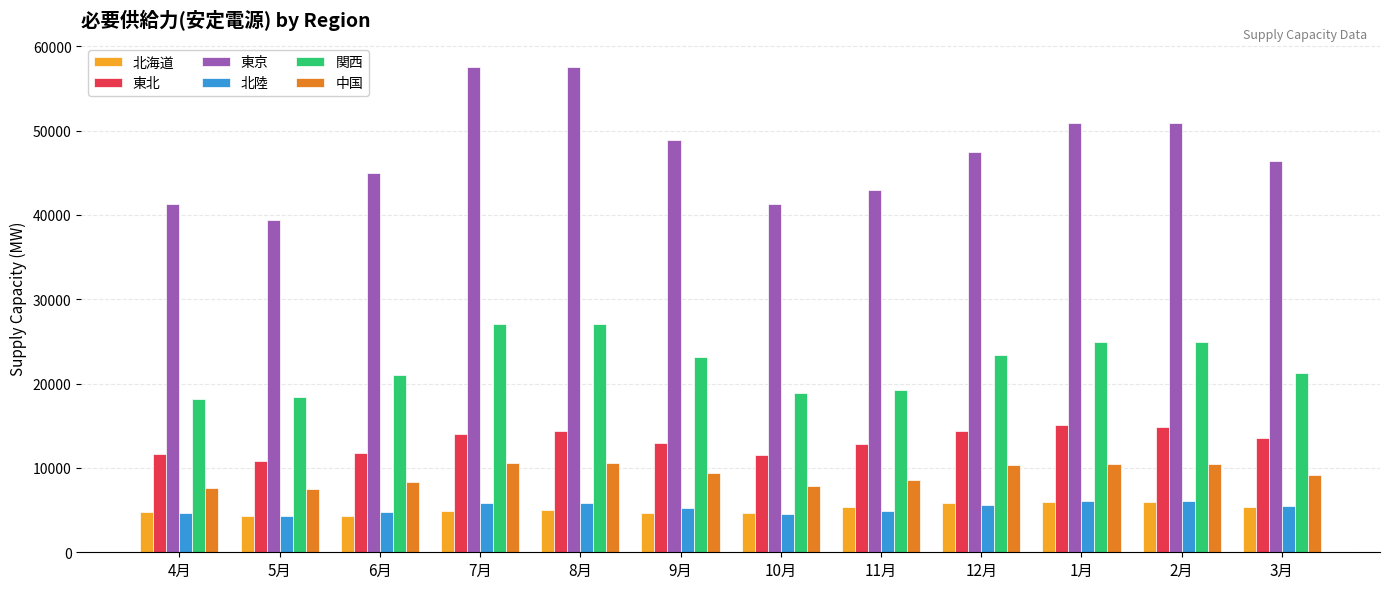

Read the 東京 value at 10月.

41232.1